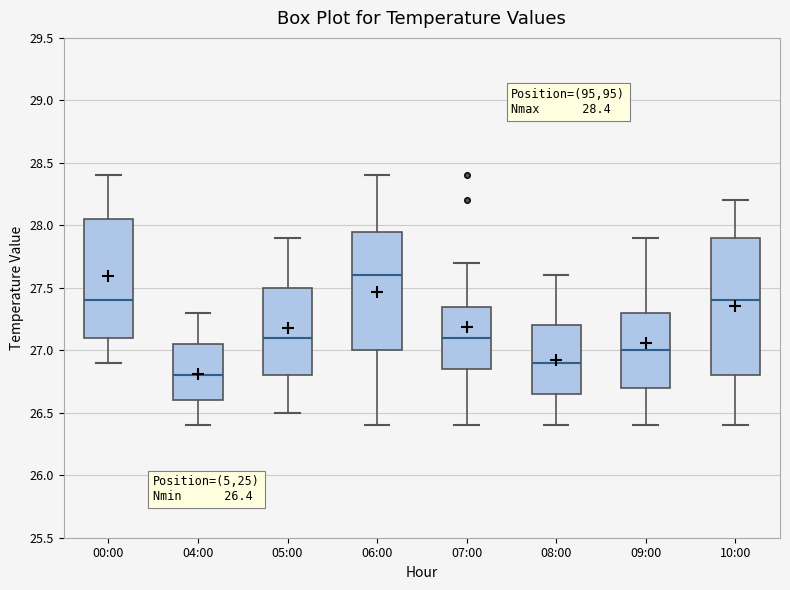

Which box's median line is the highest?

06:00